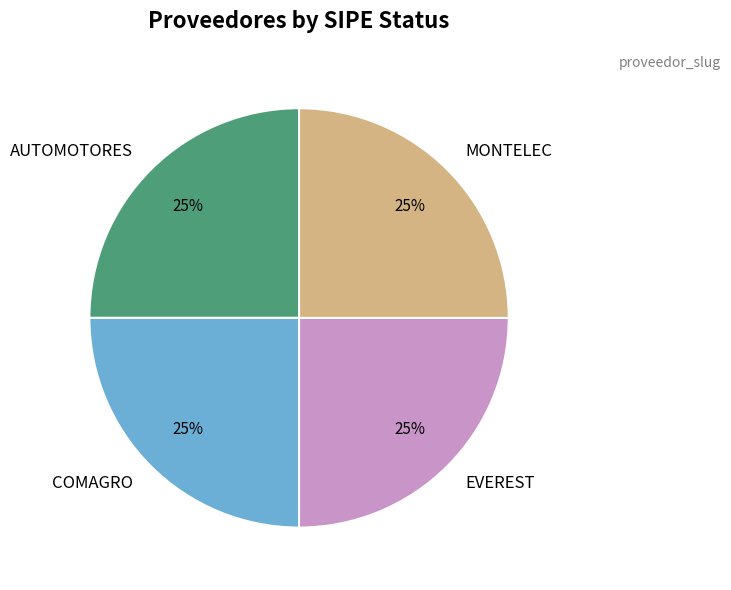

True or false: COMAGRO accounts for 17% of the total.

False